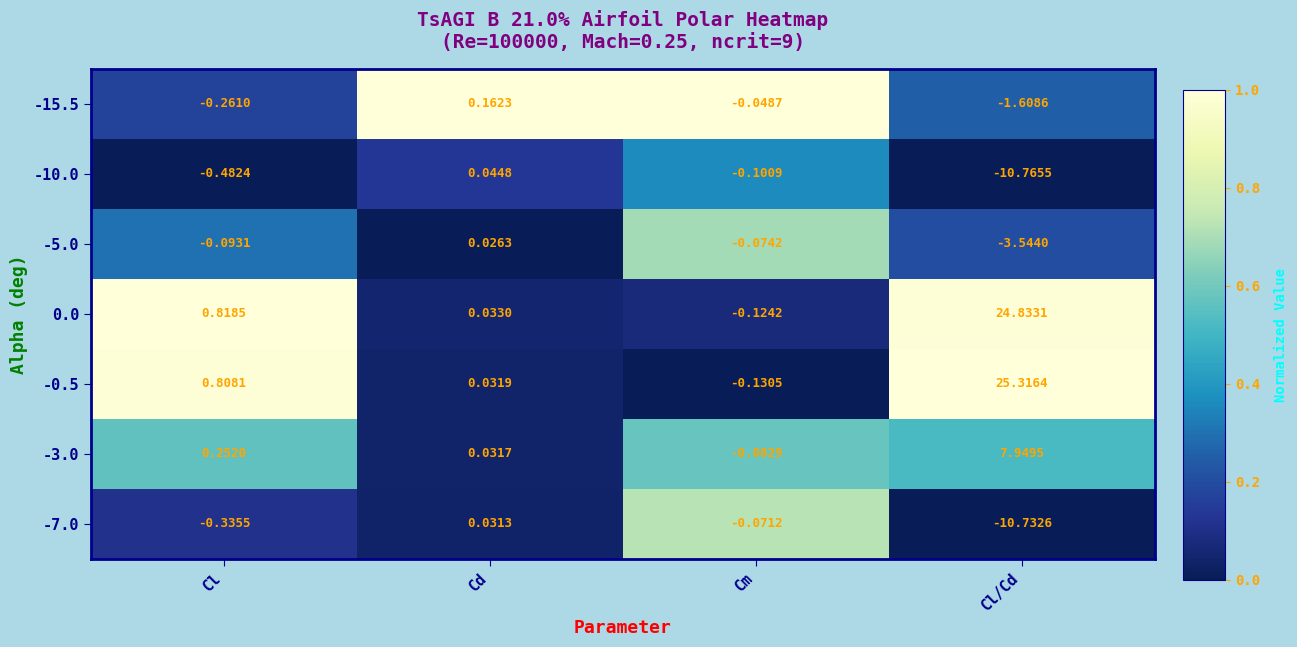

At which category is the sum across all series the highest?

Cl/Cd